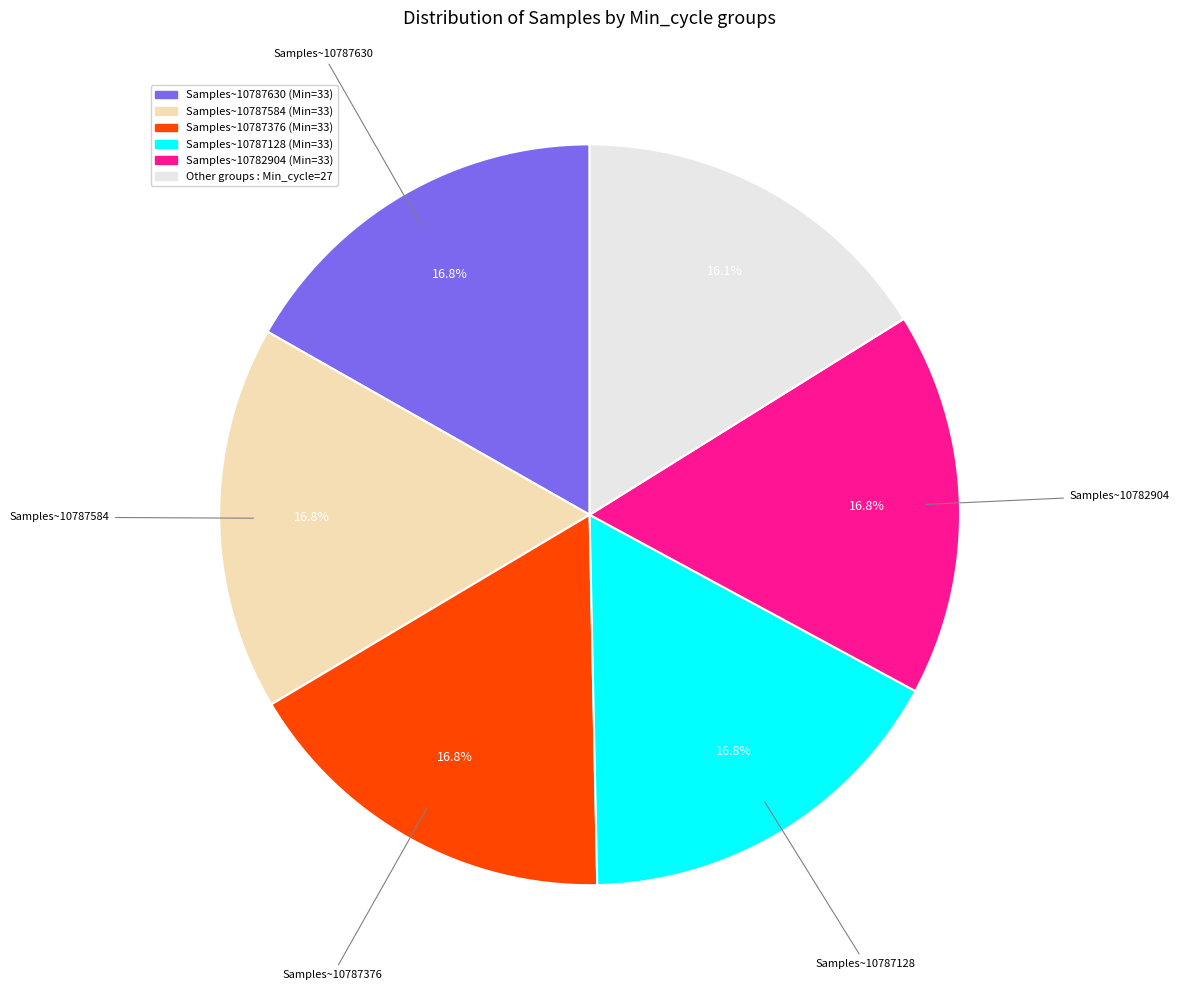

Is there any slice that represents more than half of the pie?

No